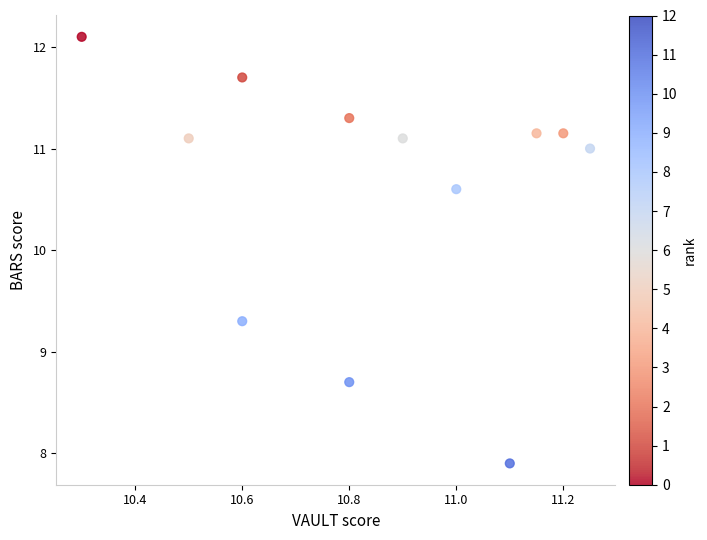

What is the range of Y values (max minus min)?

4.2